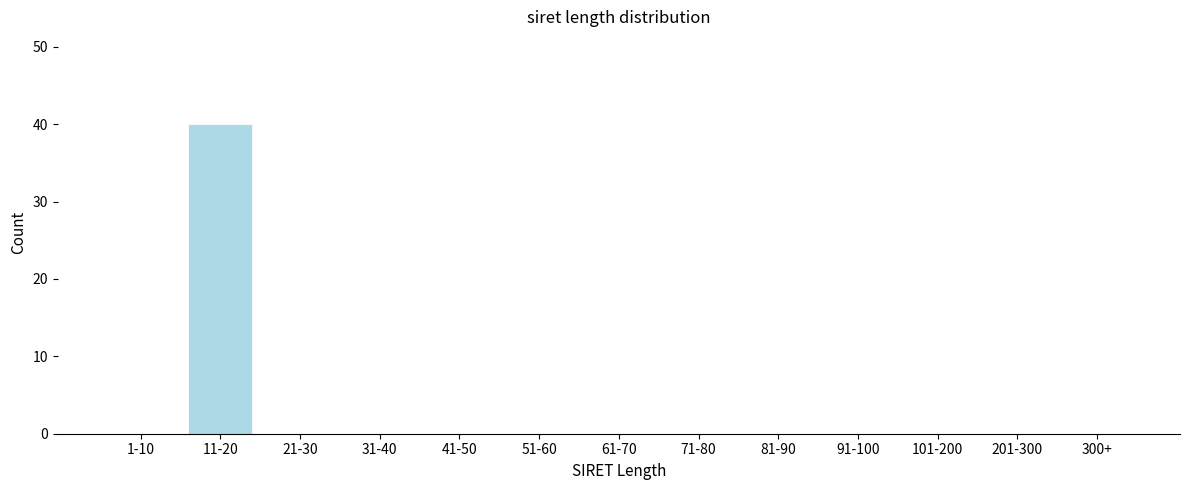

Reading left to right, transcribe all the data shown in this chart.

1-10=0	11-20=40	21-30=0	31-40=0	41-50=0	51-60=0	61-70=0	71-80=0	81-90=0	91-100=0	101-200=0	201-300=0	300+=0